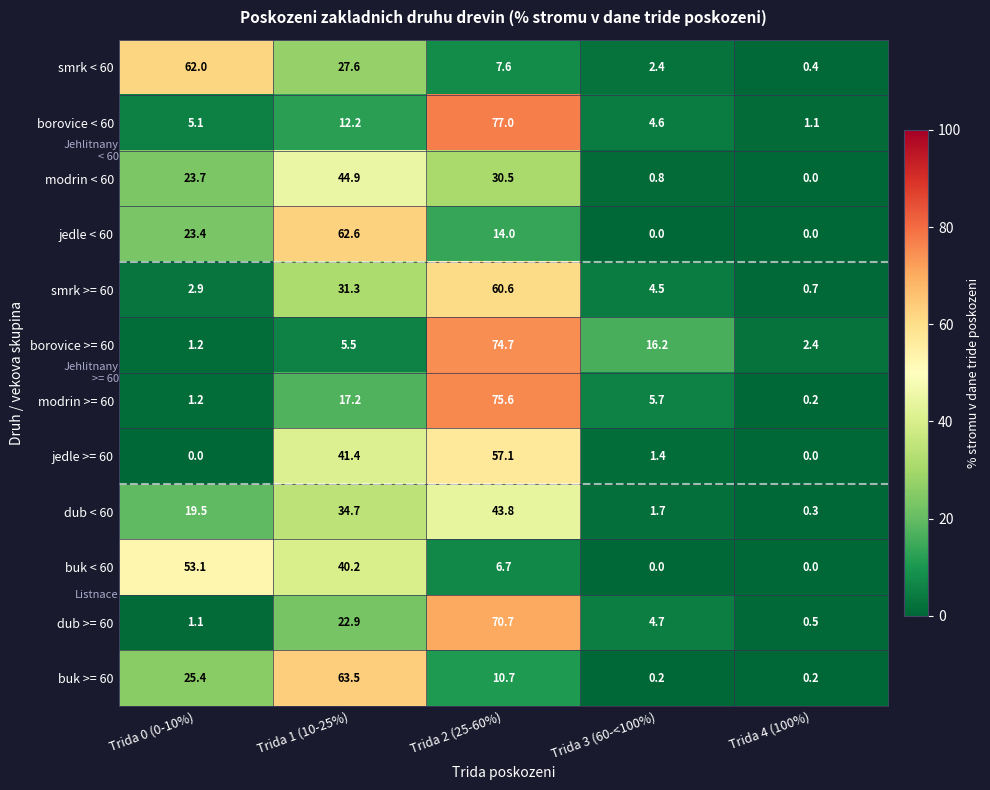

What is the sum of all dub < 60 values?

100.0